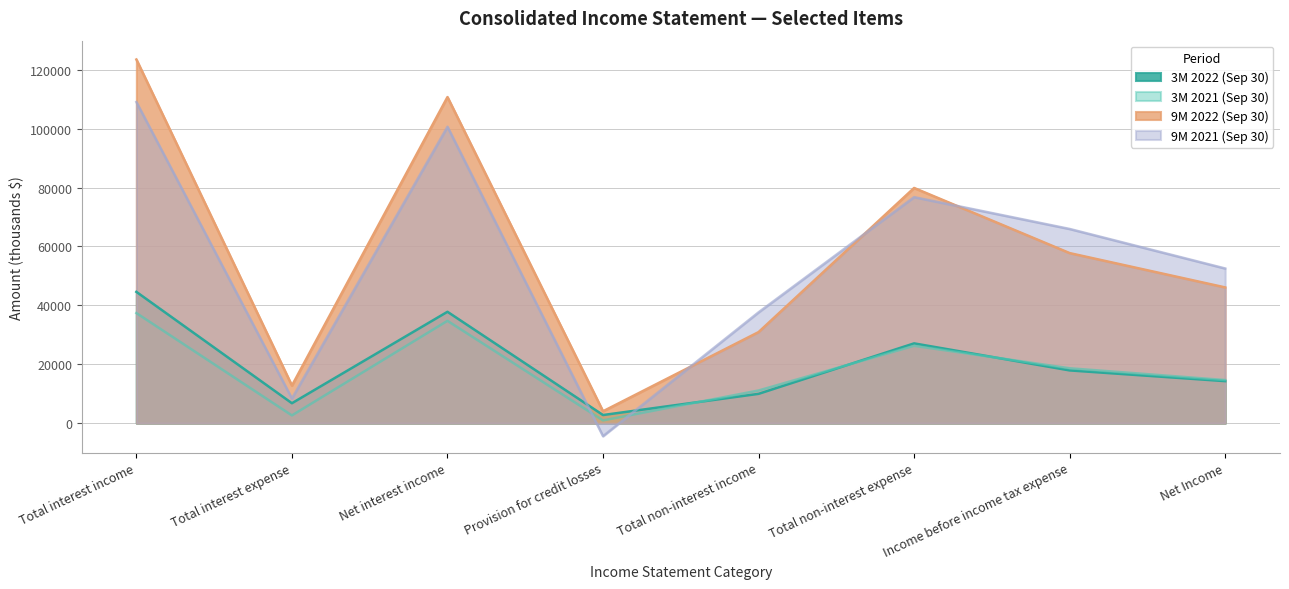

Does the chart display data point markers on the line(s)?

No